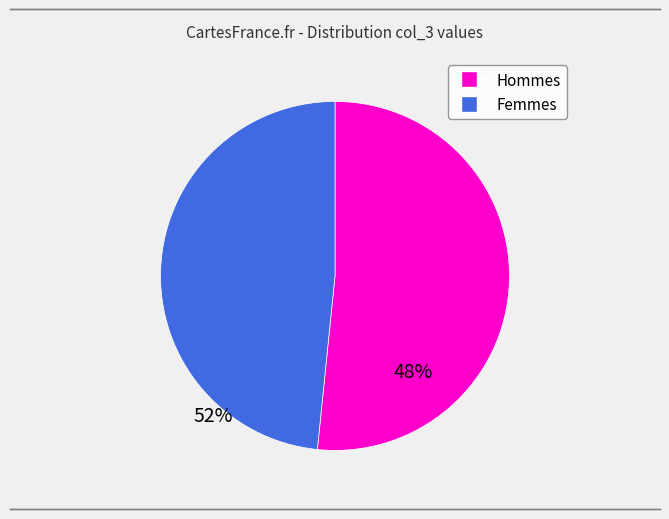

Is there a majority slice in this chart?

Yes